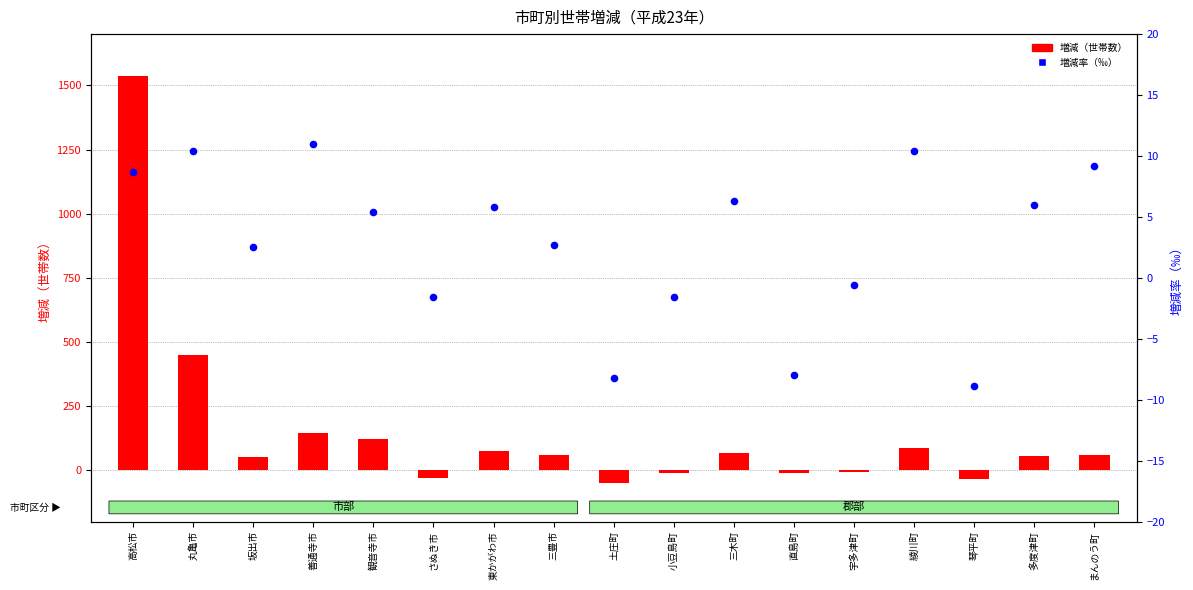

At how many categories does at least one series exceed 263?

2